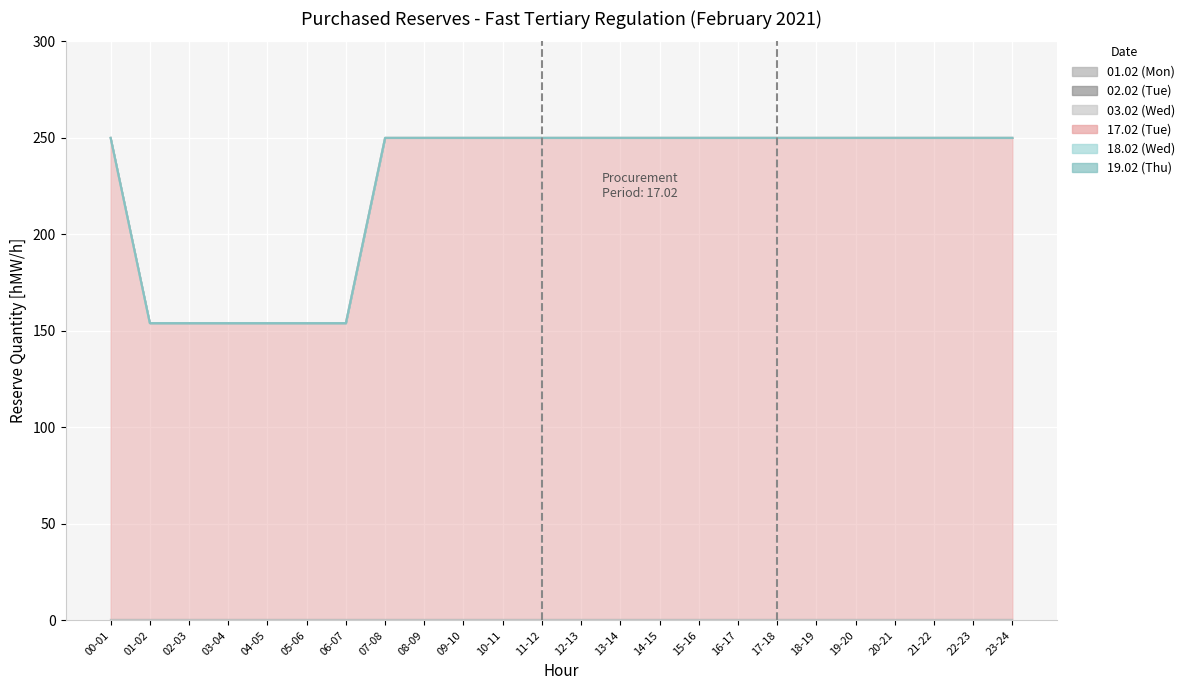

Which series has the largest total across all categories?

17.02 (Tue)